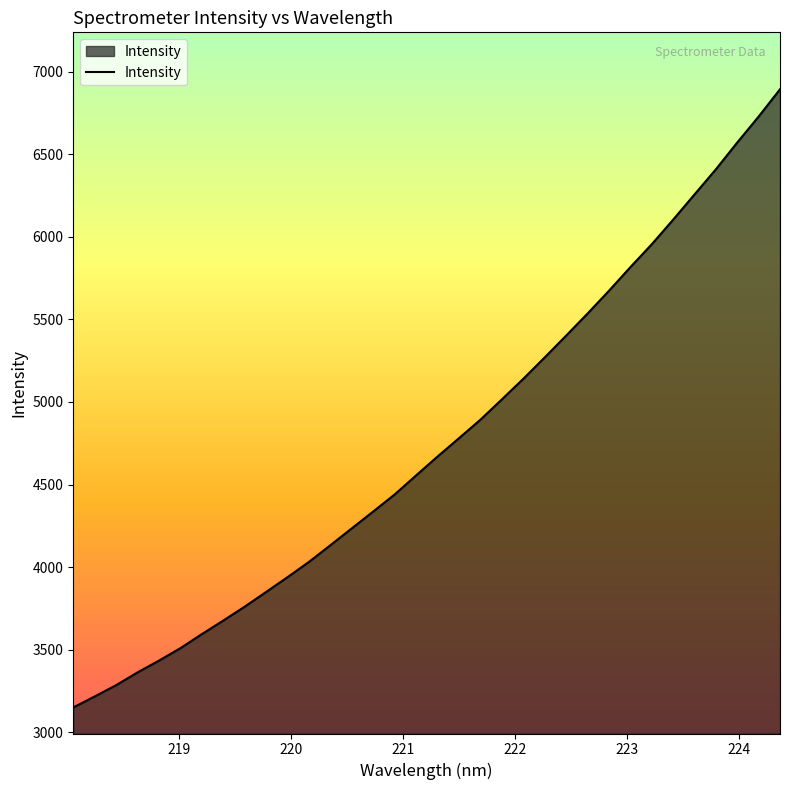

What is the minimum value shown in the chart?

3151.0